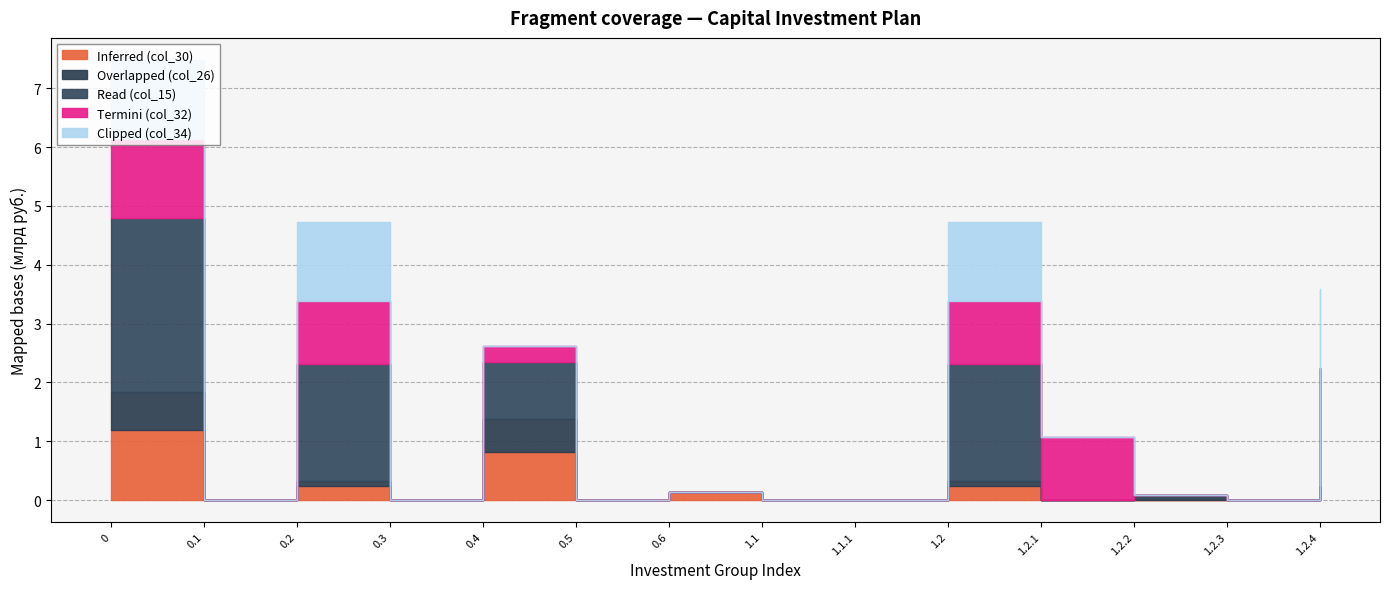

True or false: Inferred (col_30) has a value of 0.1 at 1.2.4.

False